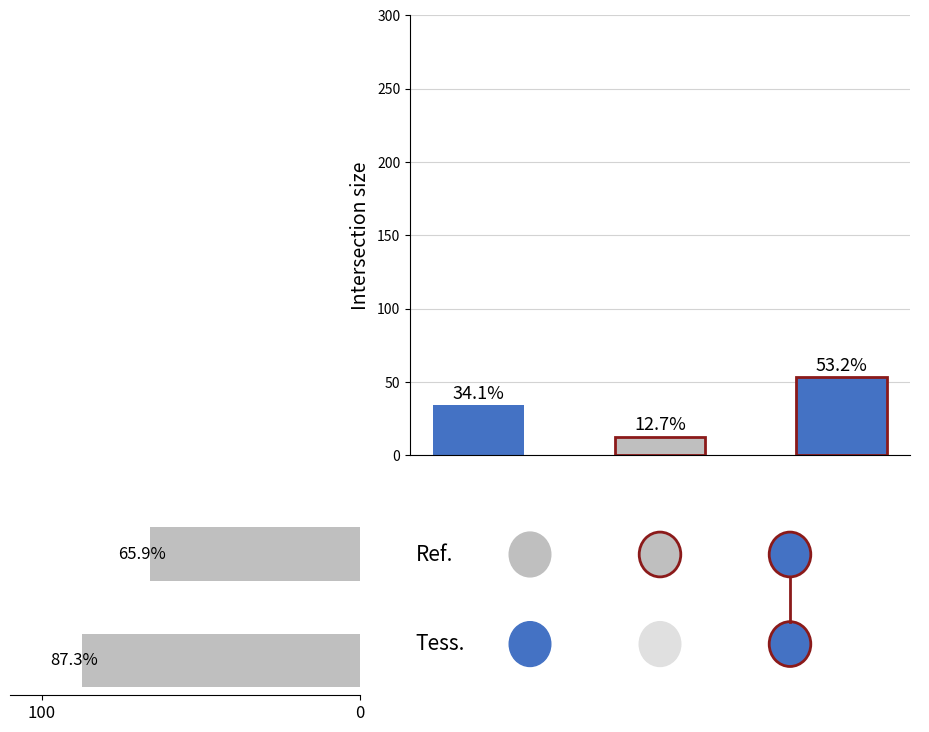

How many data points are less than 87?

1